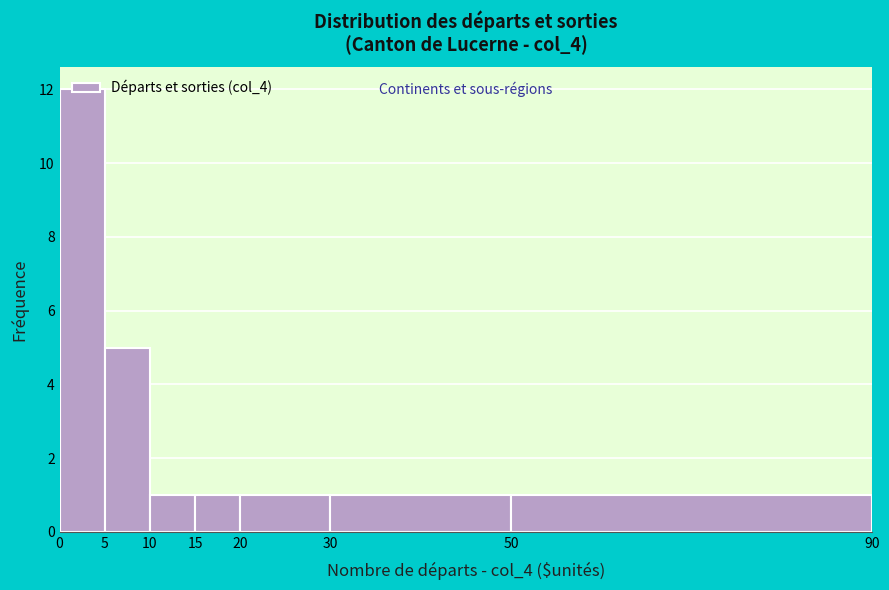

Reading left to right, list every bar in this chart as the range it spans on the x-axis followed by its height. The values are not printed on the chart, so give them approximately, as read against the axis.

0 to 5: 12
5 to 10: 5
10 to 15: 1
15 to 20: 1
20 to 30: 1
30 to 50: 1
50 to 90: 1